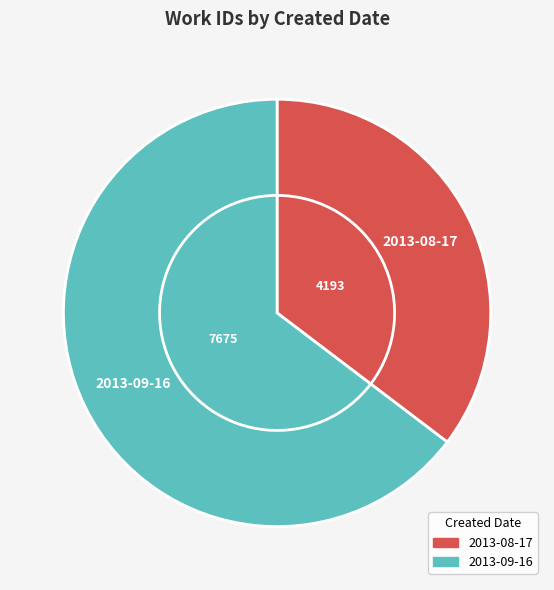

What is the total percentage of 2013-08-17 and 2013-09-16?

100.0%